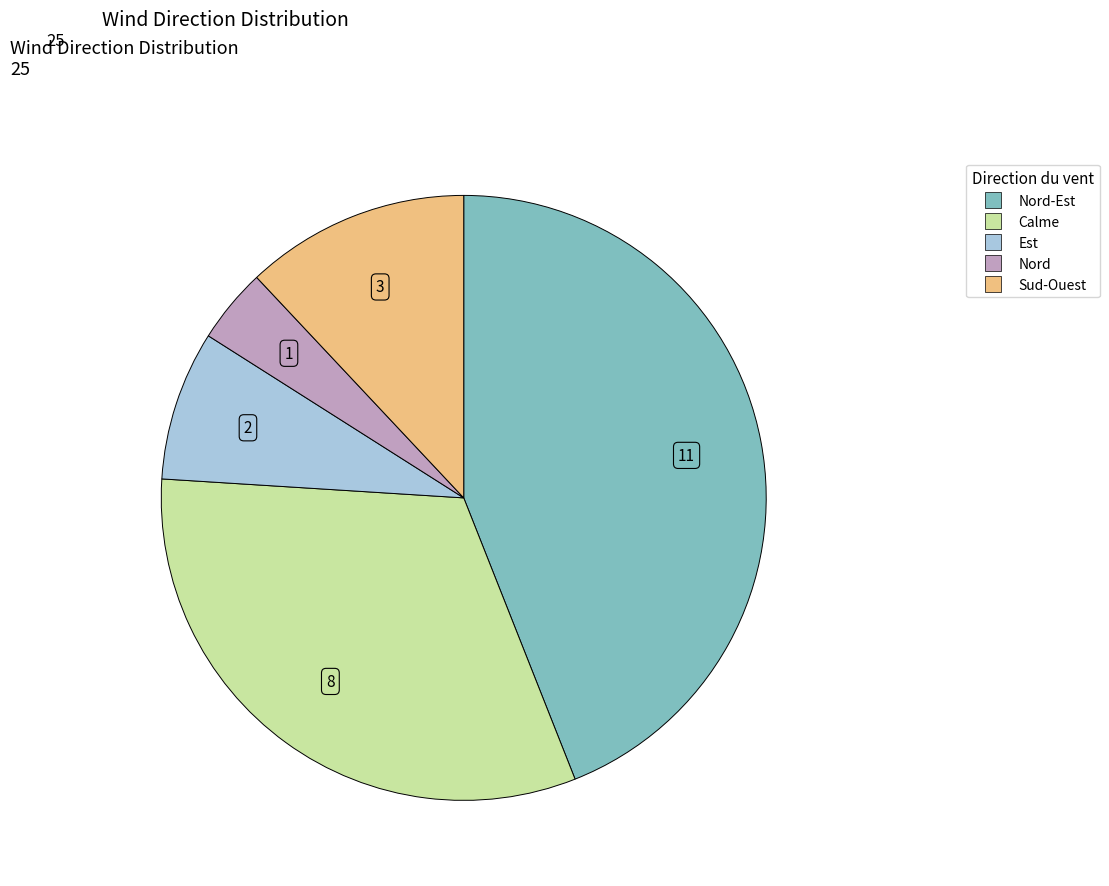

How many segments does this pie chart have?

5